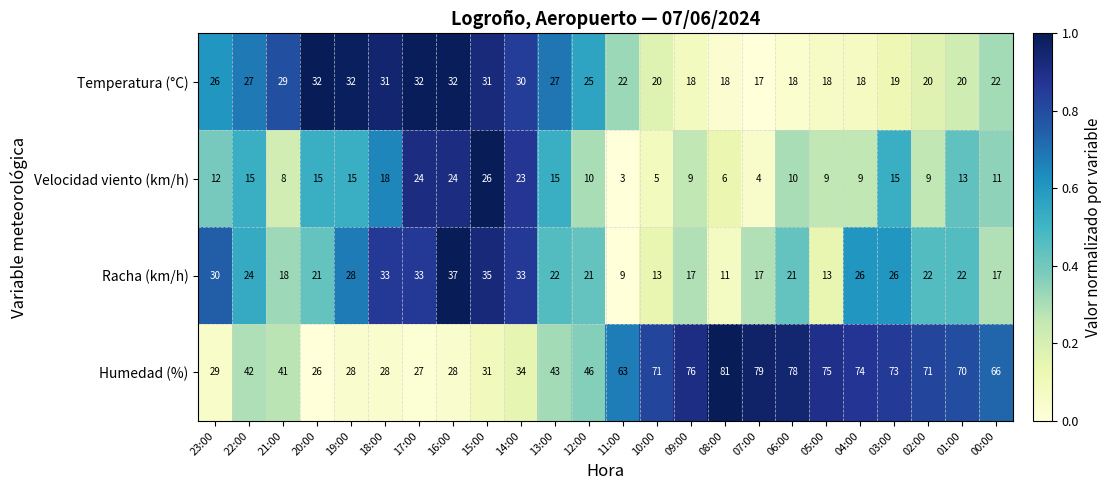

Rank the series by their maximum value, from lowest to highest.

Velocidad viento (km/h), Temperatura (°C), Racha (km/h), Humedad (%)